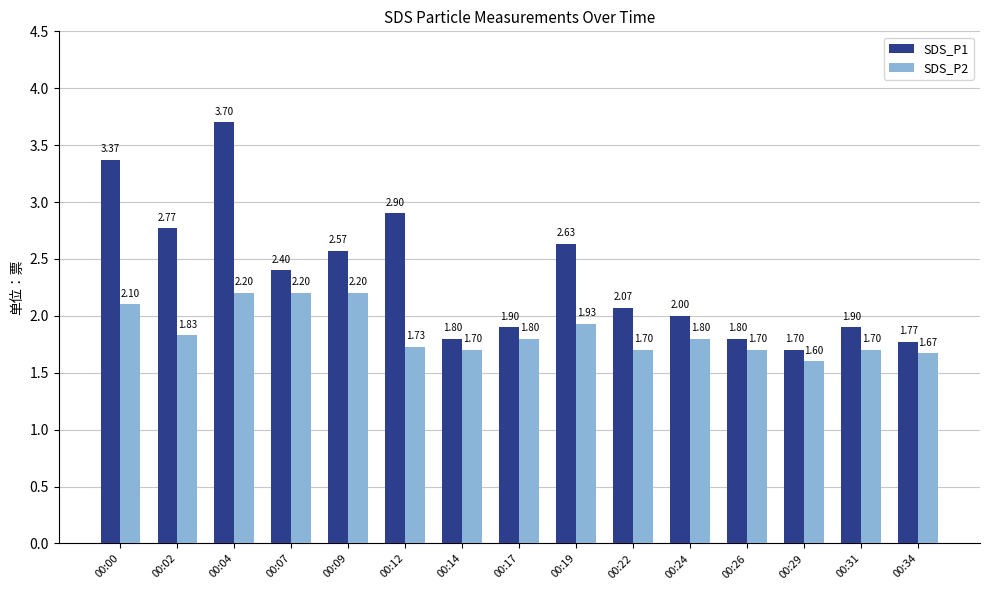

Between 00:22 and 00:26, which series saw the biggest shift?

SDS_P1